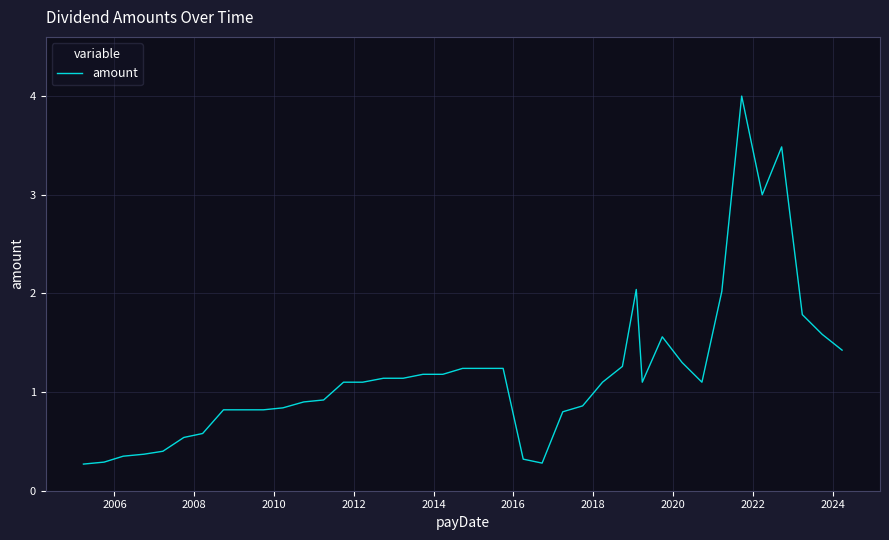

What is the maximum value shown in the chart?

4.0